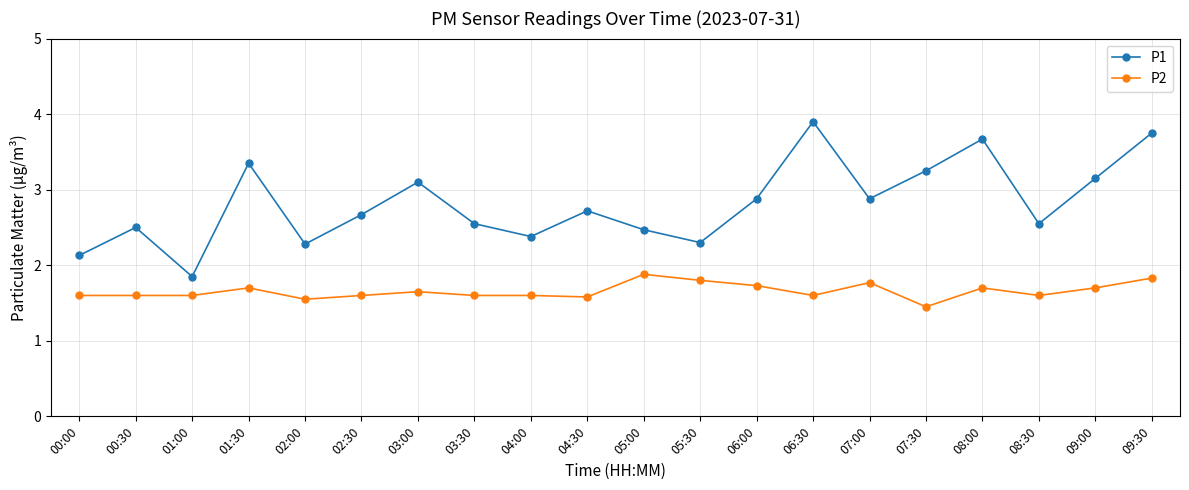

What value does the P1 series have at 00:00?

2.1